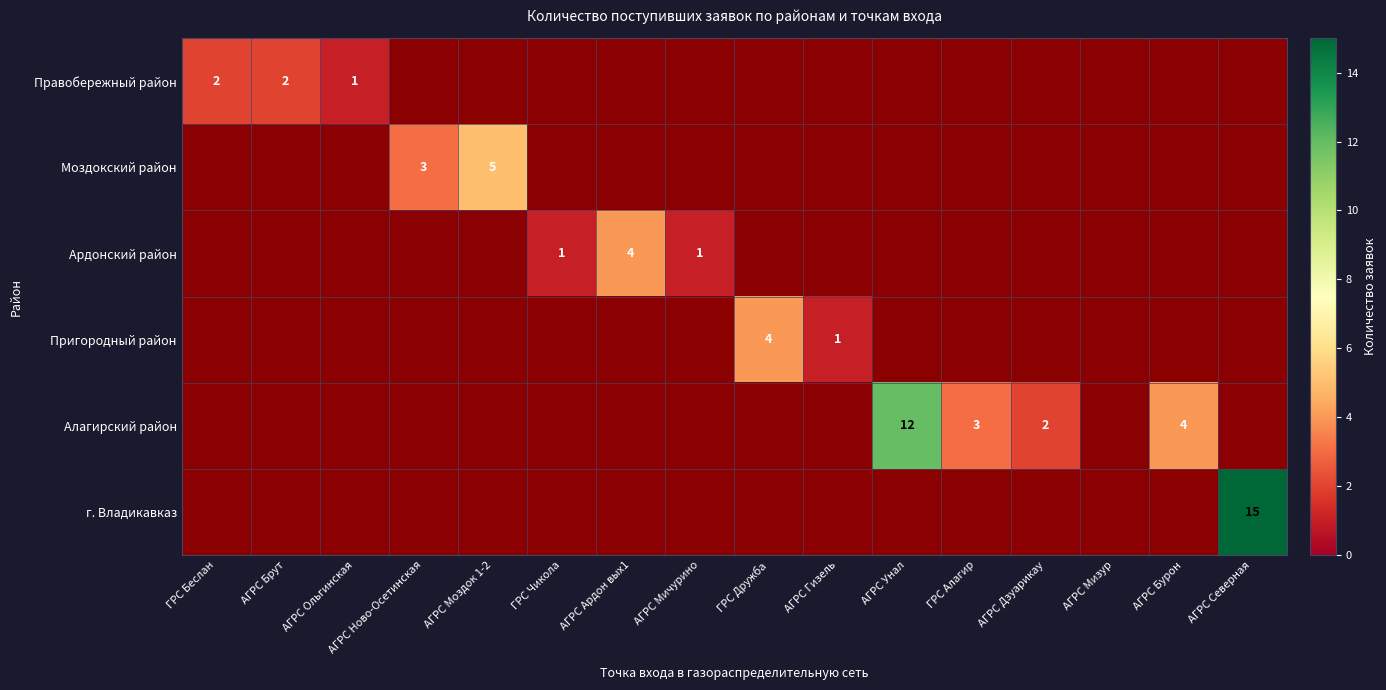

Where is Правобережный район nearest to the value 1?

АГРС Ольгинская